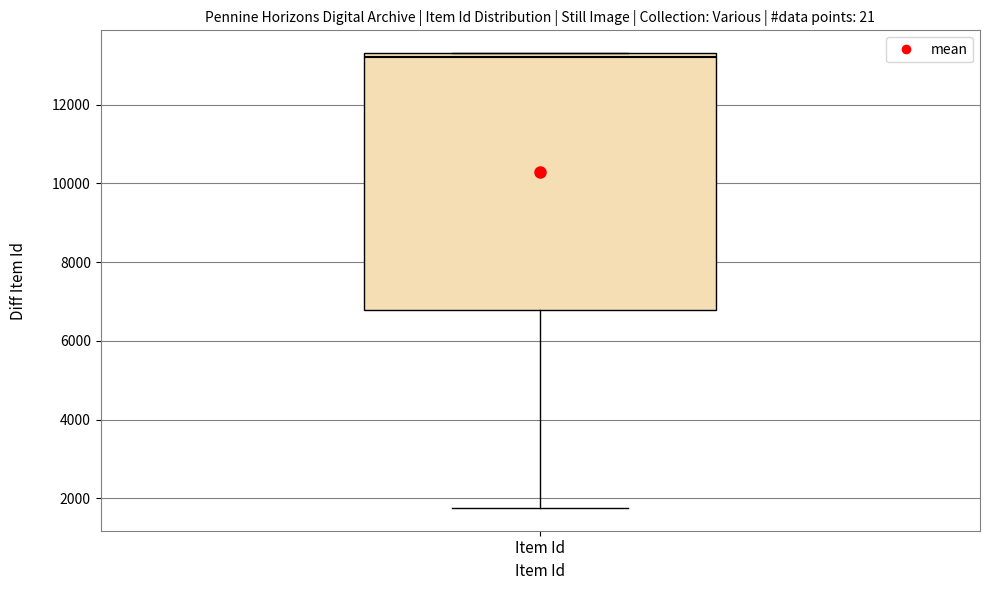

Read this box plot against the y-axis: the position of the median line, the range covered by the box, and the ends of both whiskers. The values are not printed on the chart, so give them approximately, as read against the axis.

median 13200, box 6800 to 13400, whiskers 1800 to 13400